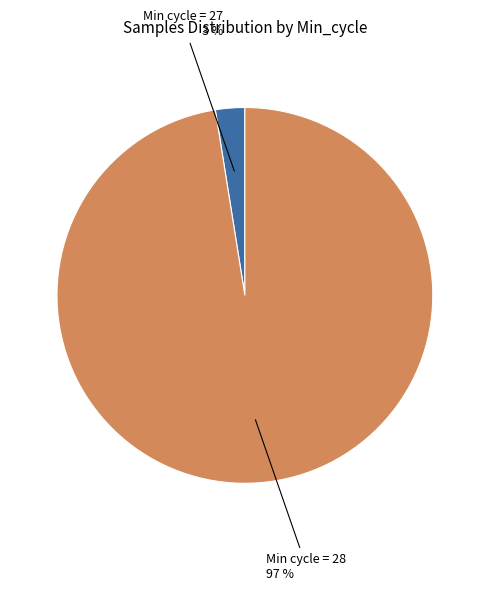

Does any single category account for the majority?

Yes